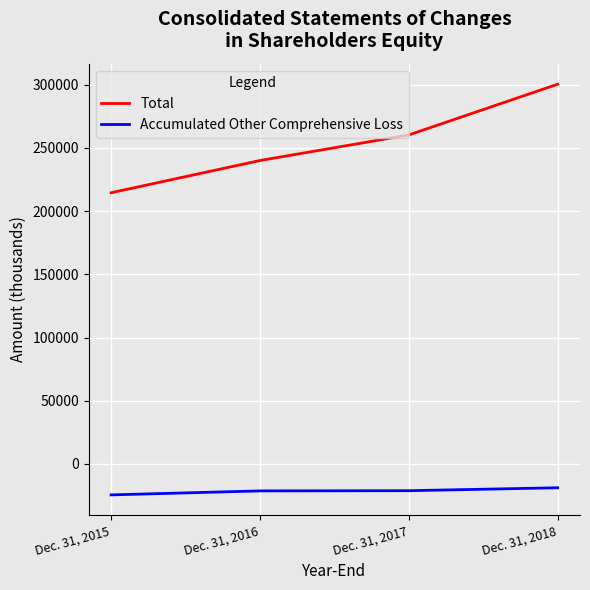

What value does the Accumulated Other Comprehensive Loss series have at Dec. 31, 2015, to the nearest 50?

-24550